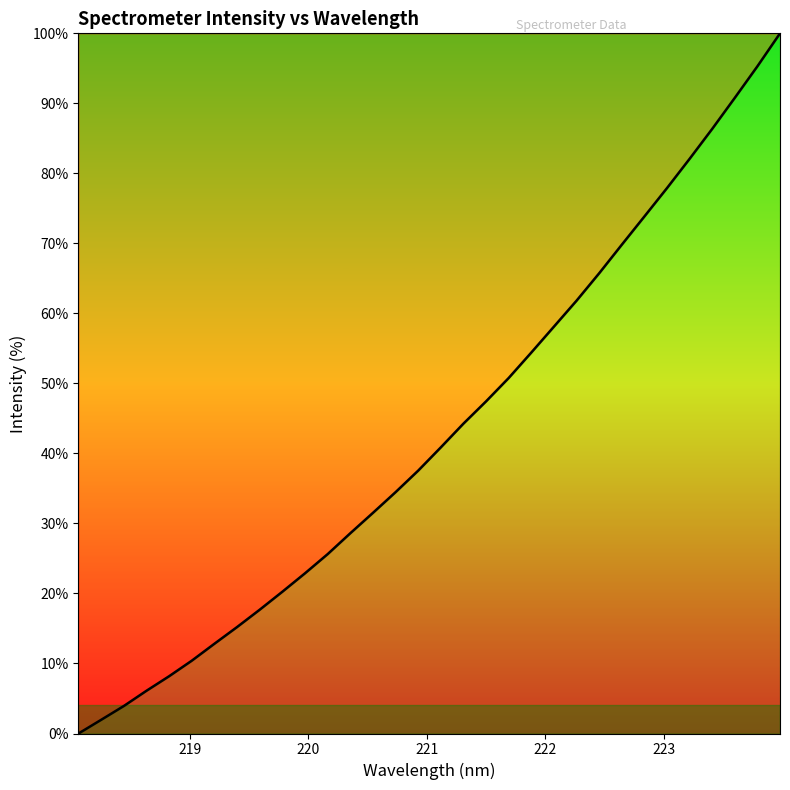

What is the difference between the maximum and minimum values?

100.0